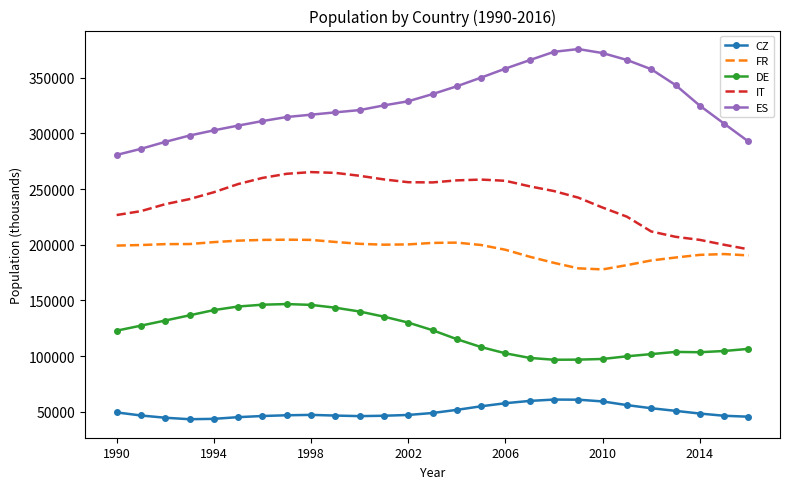

What is the minimum value for CZ?

43205